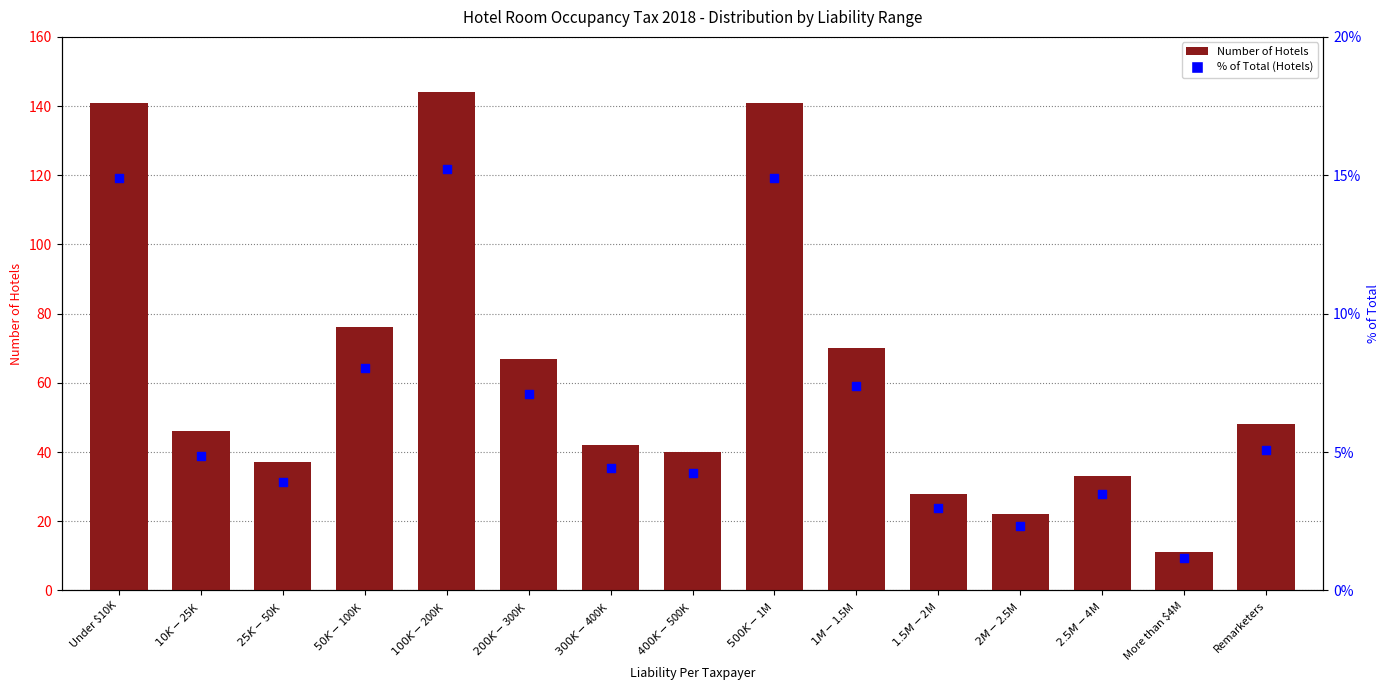

Is the value of Number of Hotels at $2.5M-$4M greater than the value of % of Total (Hotels) at $50K-$100K?

Yes